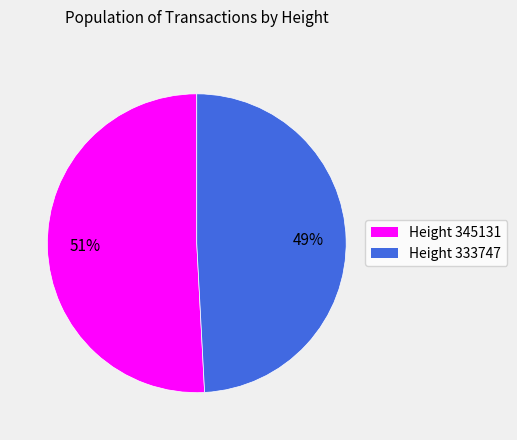

To the nearest percent, what is the difference between the largest and smallest slice percentages?

2%